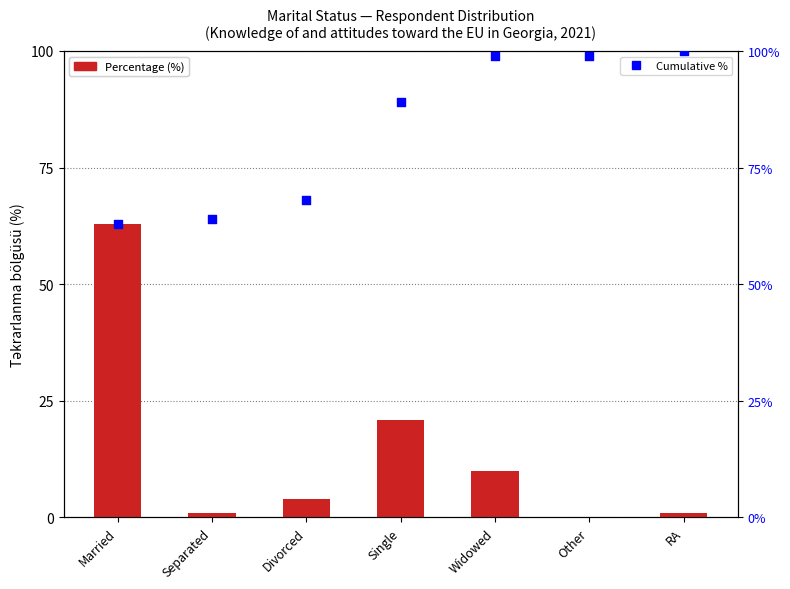

At how many categories does at least one series exceed 21?

7